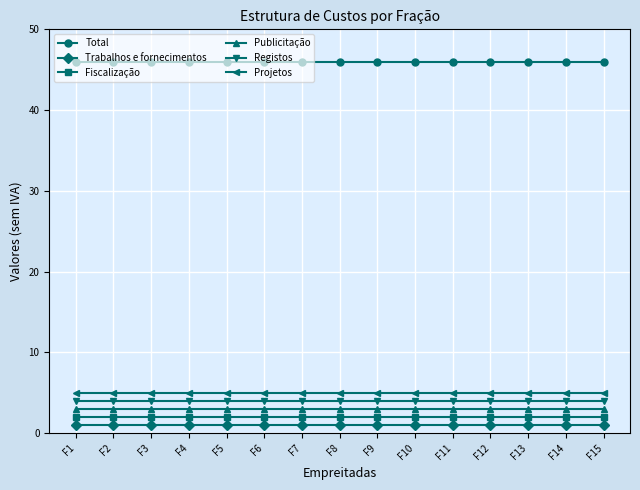

Is it true that Total equals 46 at F4?

True